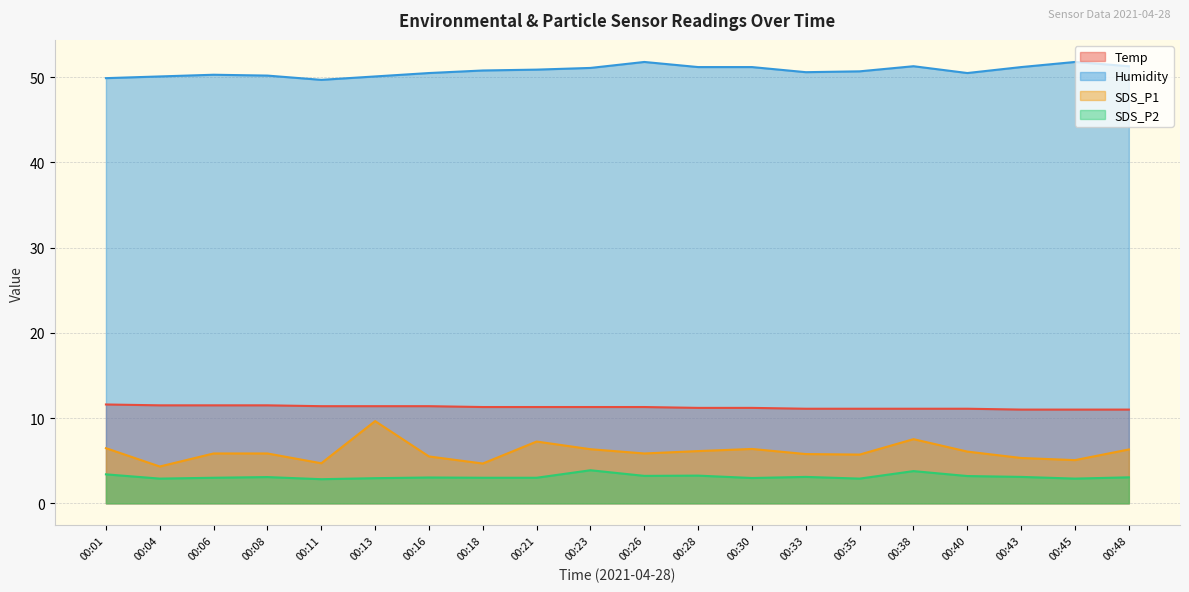

Reading left to right, list all the values displayed in this chart.

Temp: 11.6	11.5	11.5	11.5	11.4	11.4	11.4	11.3	11.3	11.3	11.3	11.2	11.2	11.1	11.1	11.1	11.1	11.0	11.0	11.0
Humidity: 49.9	50.1	50.3	50.2	49.7	50.1	50.5	50.8	50.9	51.1	51.8	51.2	51.2	50.6	50.7	51.3	50.5	51.2	51.8	51.3
SDS_P1: 6.5	4.3	5.8	5.8	4.7	9.7	5.5	4.7	7.2	6.3	5.8	6.1	6.4	5.8	5.7	7.5	6.1	5.3	5.1	6.3
SDS_P2: 3.4	2.9	3.0	3.1	2.8	3.0	3.0	3.0	3.0	3.9	3.2	3.2	3.0	3.1	2.9	3.8	3.2	3.1	2.9	3.0